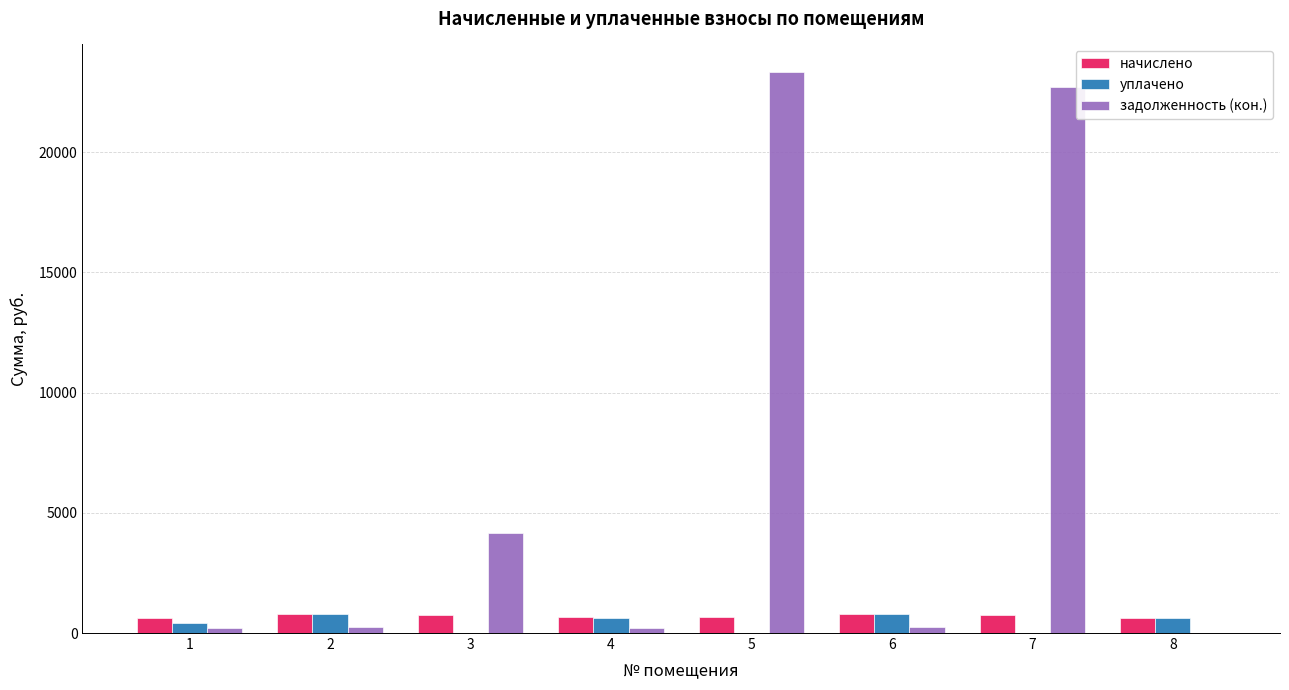

What is the spread (max minus min) of values at 3?

4178.1